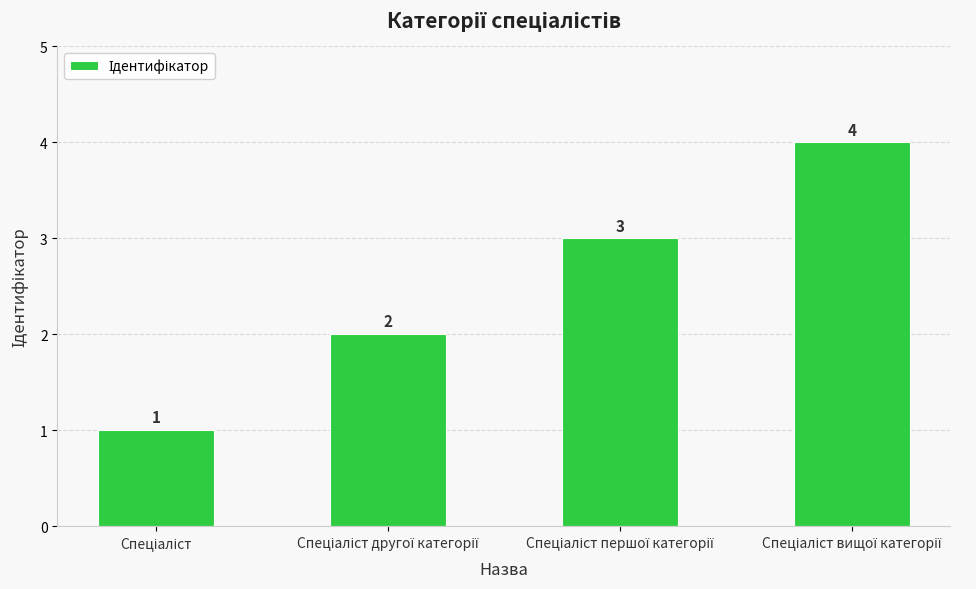

How many values are between 2 and 4?

3